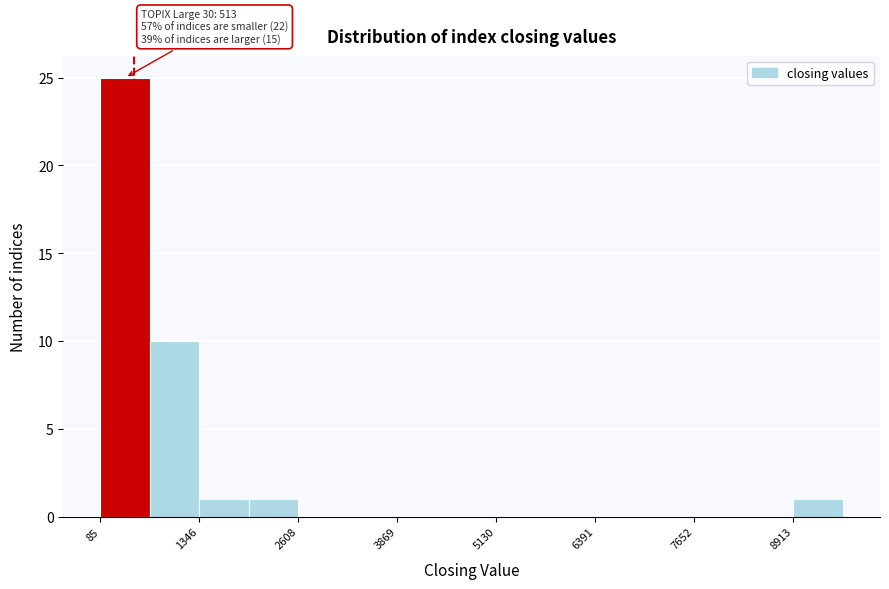

Read against the x-axis, roughly where is the centre of the tallest bar?

400